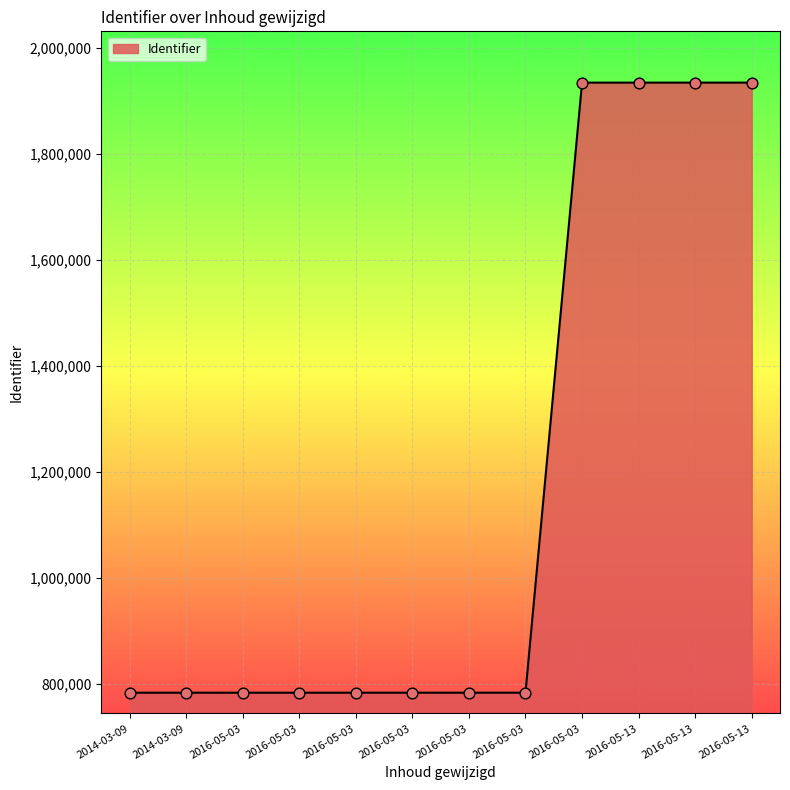

What is the change in value from 2016-05-03 to 2016-05-13?

+1151025